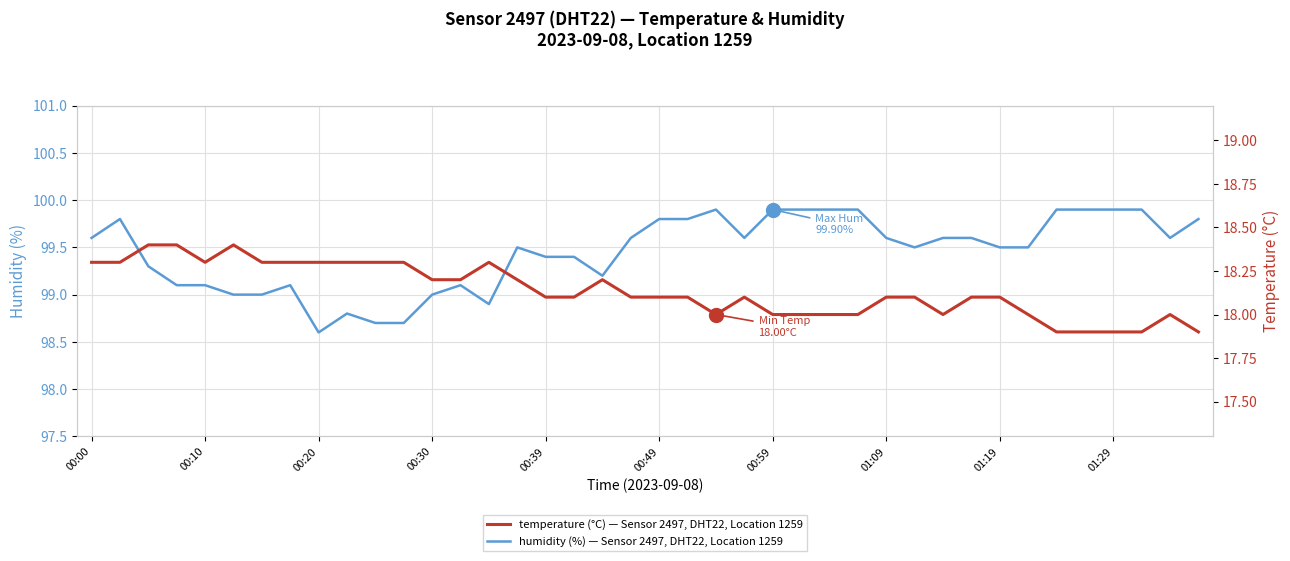

True or false: humidity and temperature intersect in this chart.

False